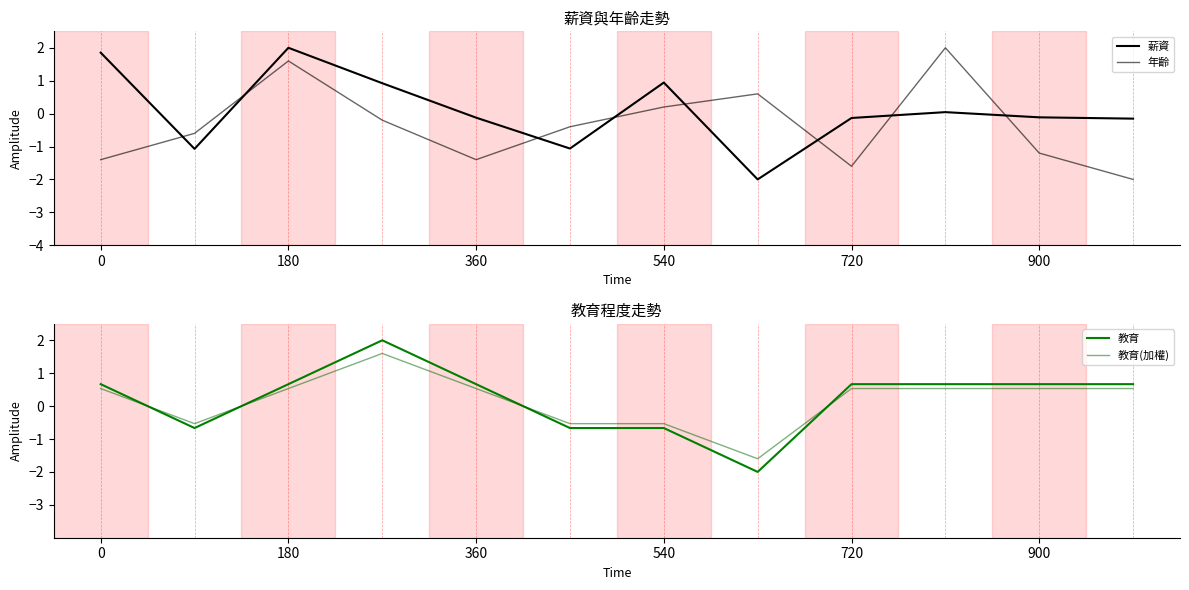

Reading left to right, transcribe all the data shown in this chart.

薪資: 1.9	-1.1	2.0	0.9	-0.1	-1.1	0.9	-2.0	-0.1	0.0	-0.1	-0.2
年齡: -1.4	-0.6	1.6	-0.2	-1.4	-0.4	0.2	0.6	-1.6	2.0	-1.2	-2.0
教育: 0.7	-0.7	0.7	2.0	0.7	-0.7	-0.7	-2.0	0.7	0.7	0.7	0.7
教育(加權): 0.5	-0.5	0.5	1.6	0.5	-0.5	-0.5	-1.6	0.5	0.5	0.5	0.5